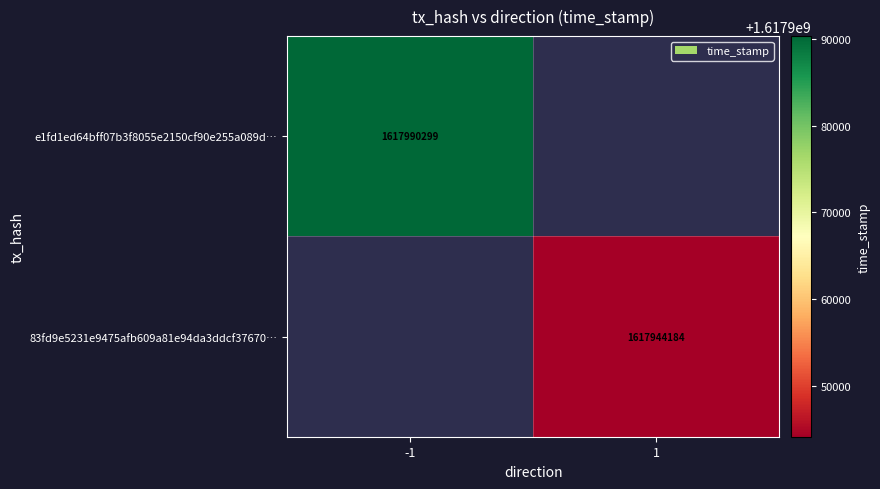

Is it true that 83fd9e5231e9475afb609a81e94da3ddcf37670… equals 1617944184 at 1?

True